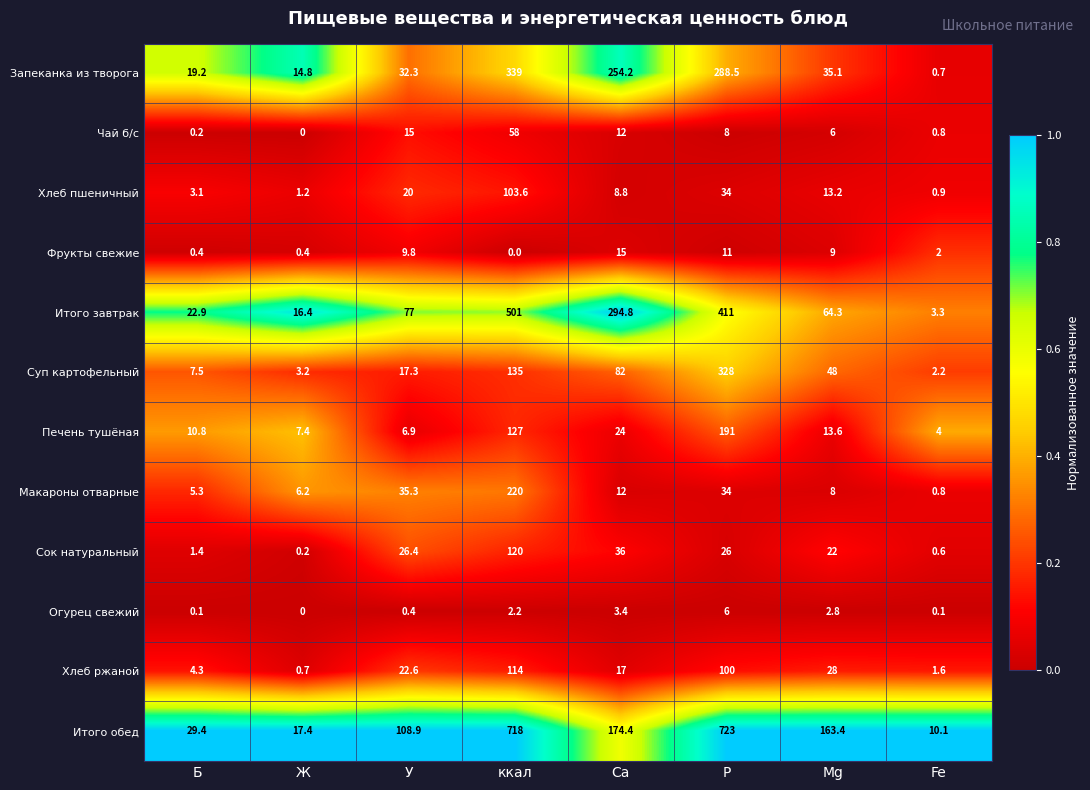

The value of Чай б/с at Fe is 0.8. True or false?

True